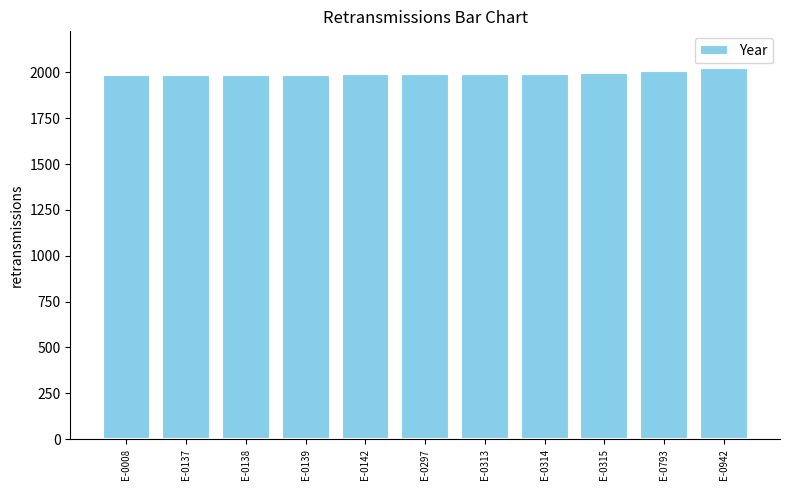

What is the greatest value displayed?

2022